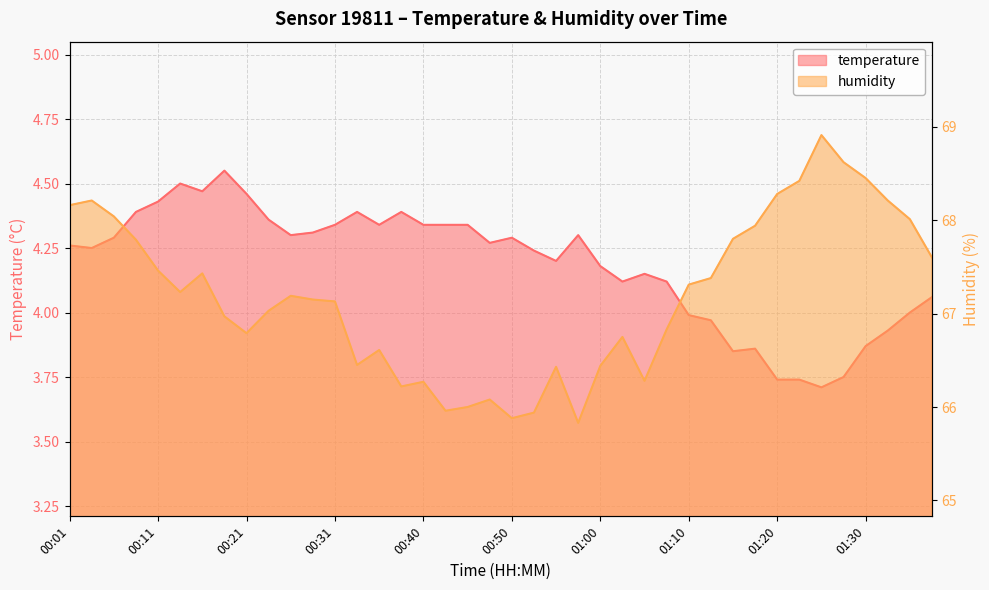

Where is temperature nearest to the value 4?

01:35